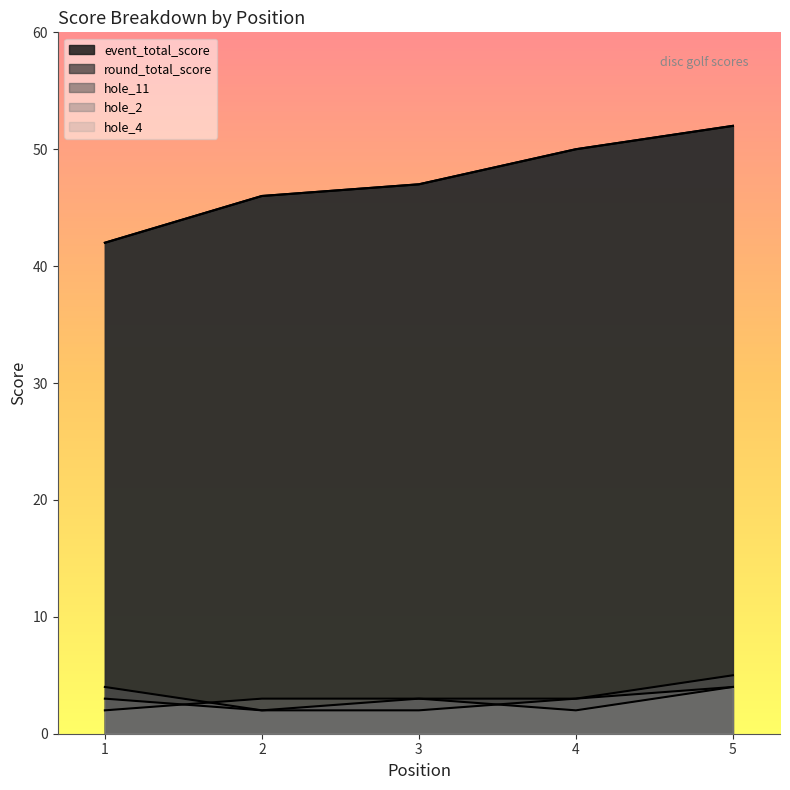

How many event_total_score values are between 46 and 50?

3